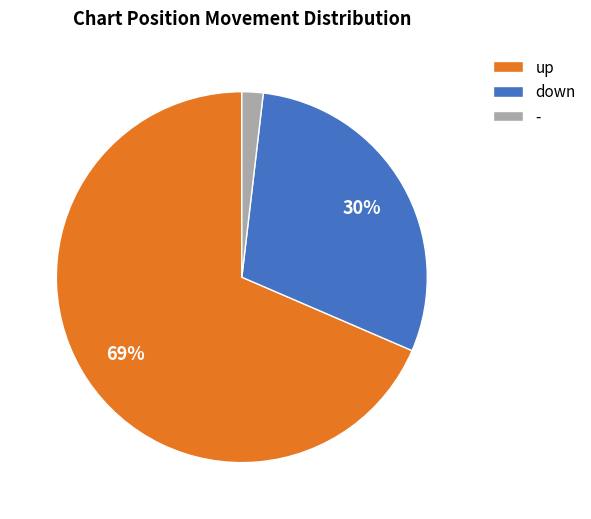

Does up represent more than half of the total?

Yes